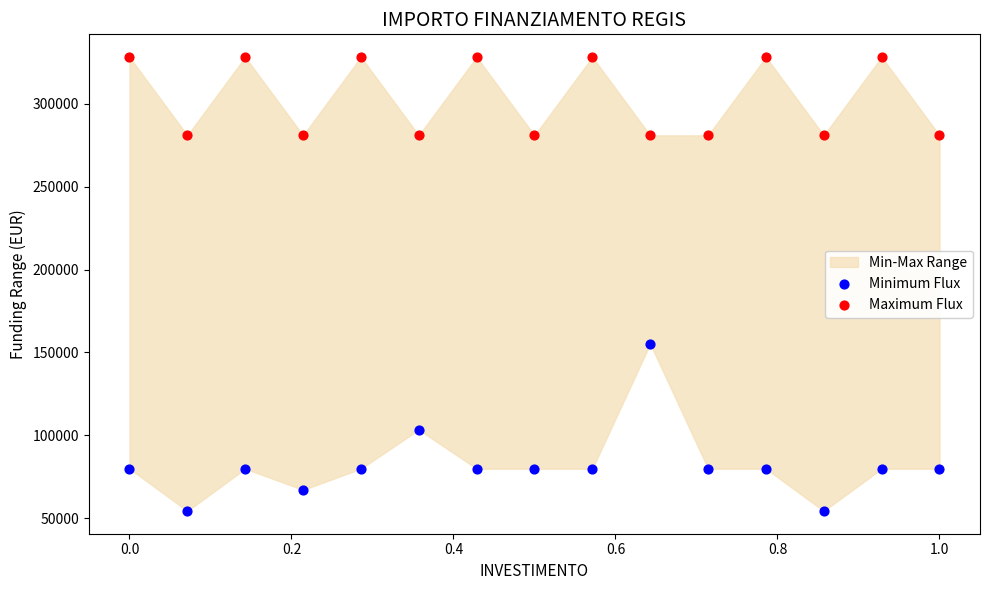

Which series reaches the maximum Y coordinate?

Maximum Flux